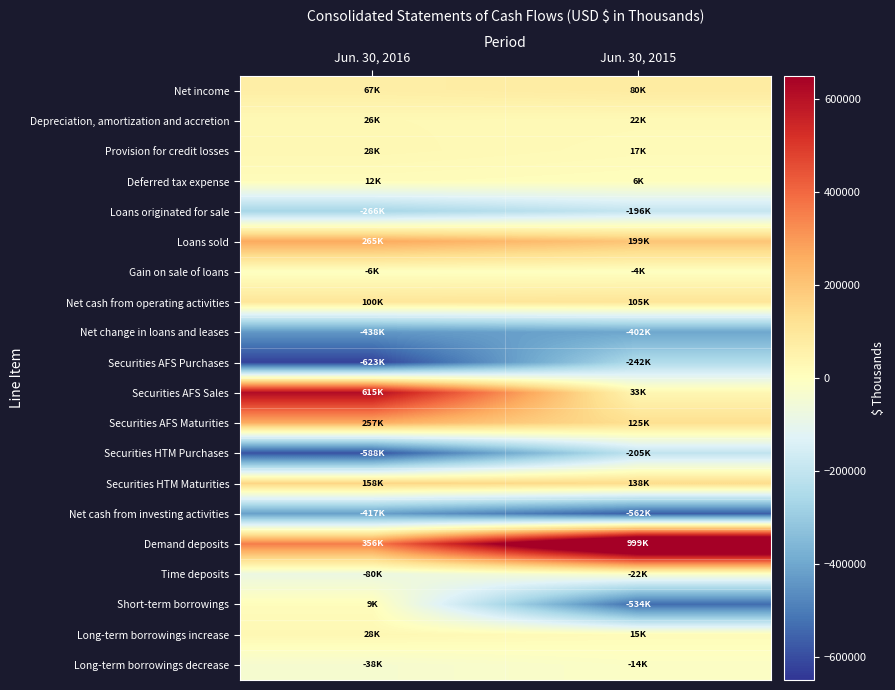

Reading left to right, transcribe all the data shown in this chart.

Net income: Jun. 30, 2016=67432	Jun. 30, 2015=80474
Depreciation, amortization and accretion: Jun. 30, 2016=25892	Jun. 30, 2015=21871
Provision for credit losses: Jun. 30, 2016=28408	Jun. 30, 2015=17000
Deferred tax expense: Jun. 30, 2016=11539	Jun. 30, 2015=5789
Loans originated for sale: Jun. 30, 2016=-266313	Jun. 30, 2015=-195538
Loans sold: Jun. 30, 2016=264874	Jun. 30, 2015=198787
Gain on sale of loans: Jun. 30, 2016=-5843	Jun. 30, 2015=-3780
Net cash from operating activities: Jun. 30, 2016=99932	Jun. 30, 2015=105235
Net change in loans and leases: Jun. 30, 2016=-438448	Jun. 30, 2015=-402216
Securities AFS Purchases: Jun. 30, 2016=-622544	Jun. 30, 2015=-242375
Securities AFS Sales: Jun. 30, 2016=615199	Jun. 30, 2015=33228
Securities AFS Maturities: Jun. 30, 2016=256722	Jun. 30, 2015=125270
Securities HTM Purchases: Jun. 30, 2016=-588138	Jun. 30, 2015=-204591
Securities HTM Maturities: Jun. 30, 2016=158240	Jun. 30, 2015=137518
Net cash from investing activities: Jun. 30, 2016=-417097	Jun. 30, 2015=-561841
Demand deposits: Jun. 30, 2016=355565	Jun. 30, 2015=999376
Time deposits: Jun. 30, 2016=-79850	Jun. 30, 2015=-21510
Short-term borrowings: Jun. 30, 2016=9114	Jun. 30, 2015=-534076
Long-term borrowings increase: Jun. 30, 2016=28168	Jun. 30, 2015=14654
Long-term borrowings decrease: Jun. 30, 2016=-37942	Jun. 30, 2015=-13544